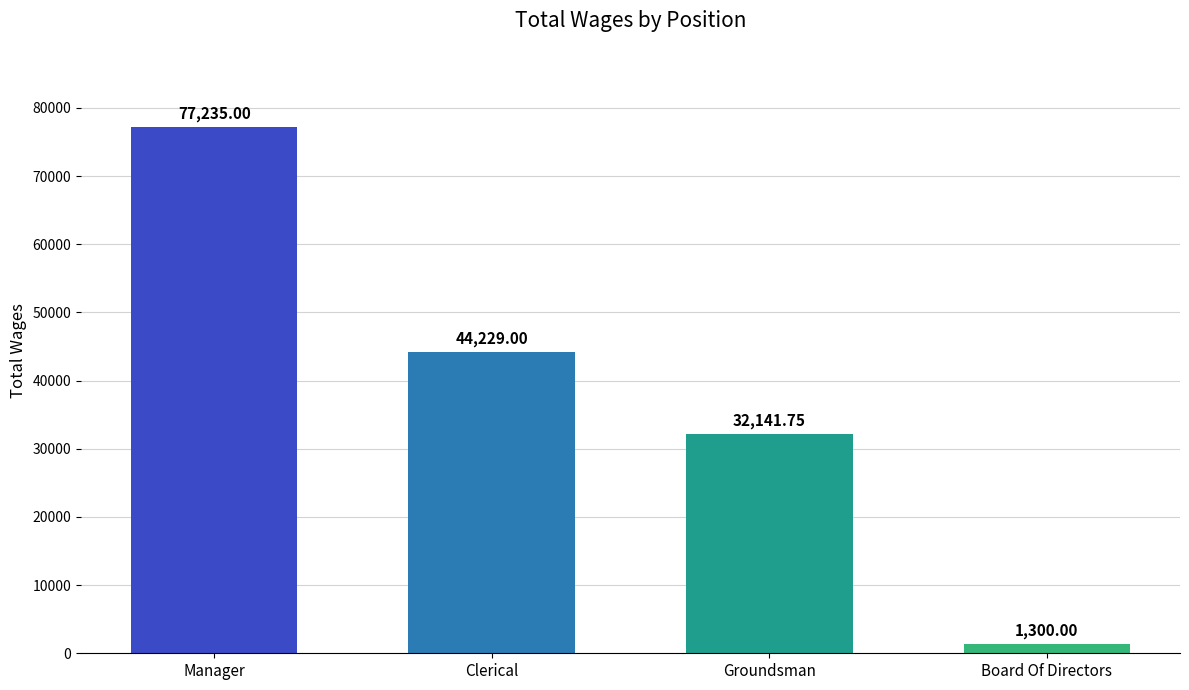

True or false: the data shows 115487.0 at Manager.

False